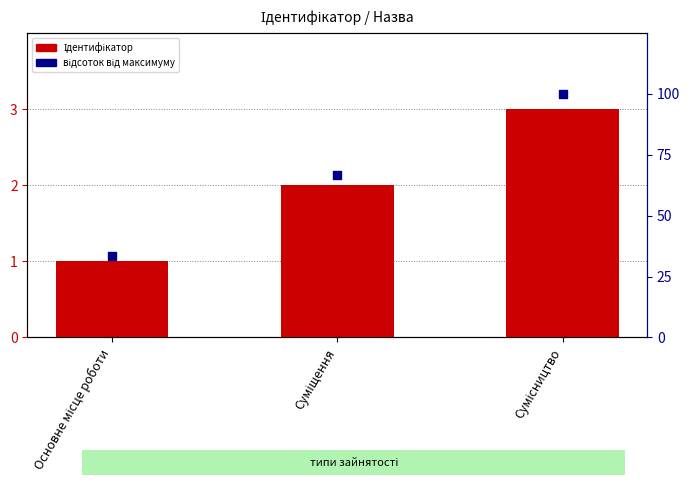

Which series has the widest spread of Y values?

відсоток від максимуму